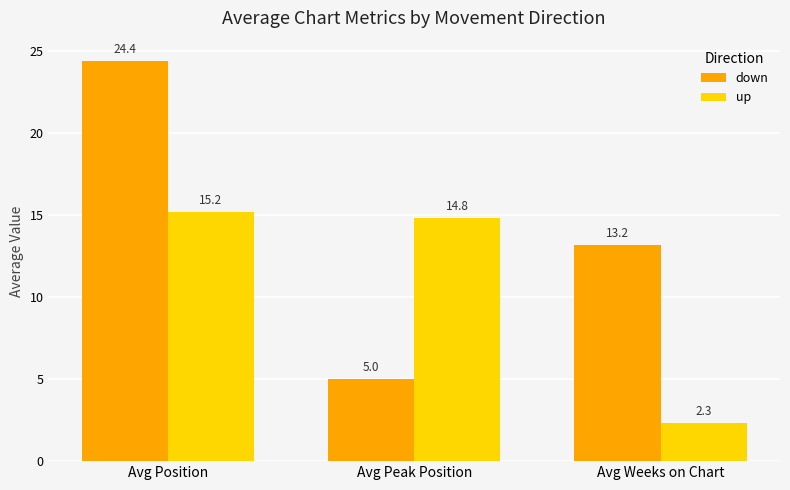

Read the down value at Avg Position.

24.4